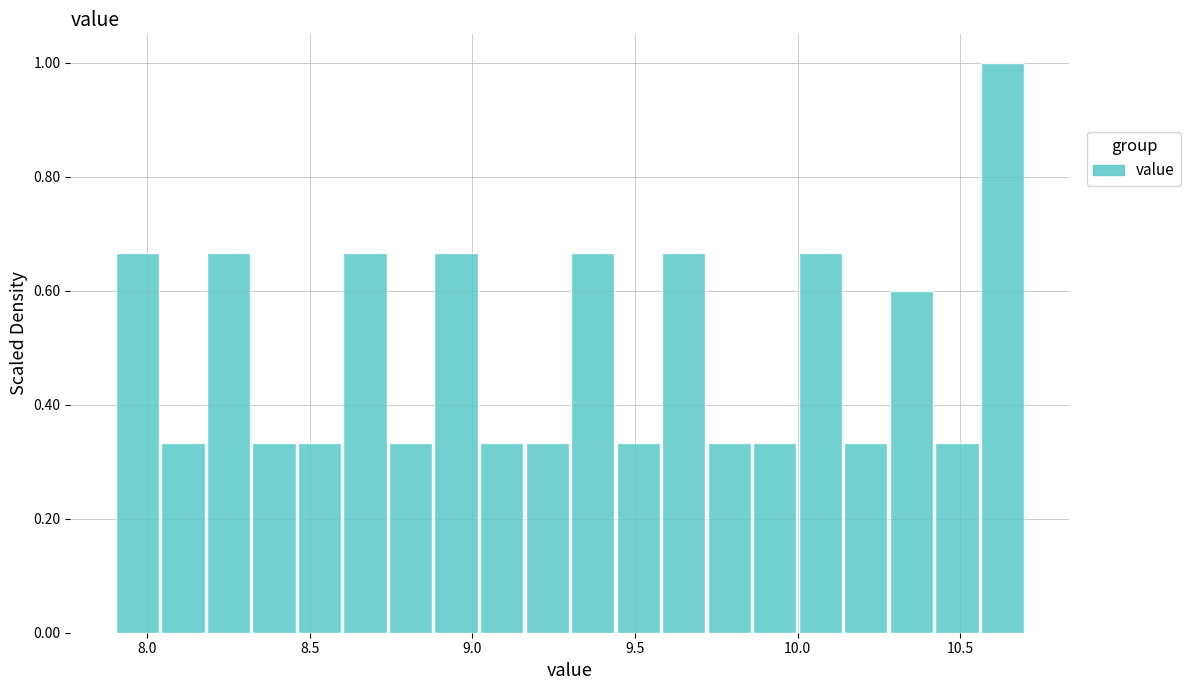

Read against the x-axis, roughly where is the centre of the tallest bar?

10.65